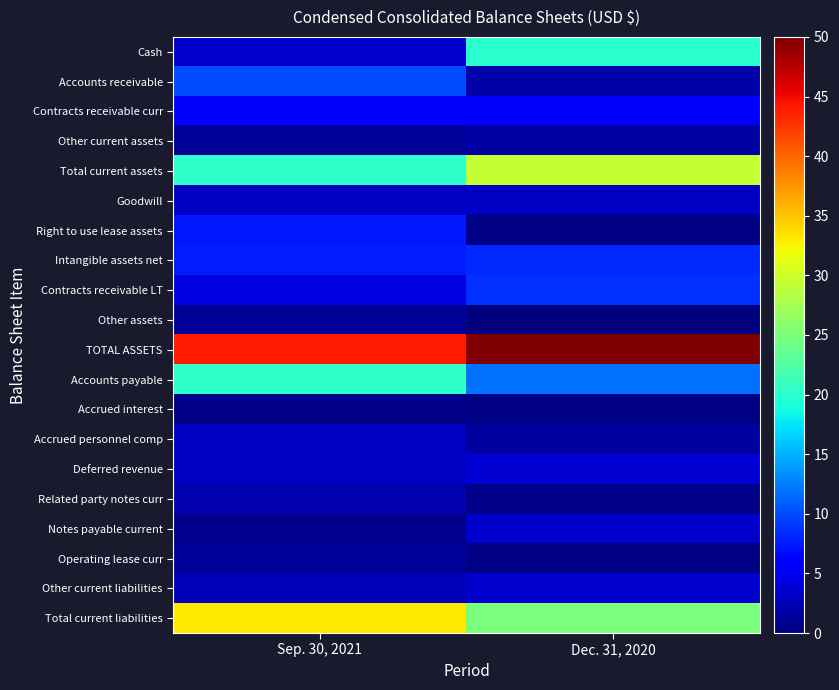

Which series has the widest spread of values?

Cash